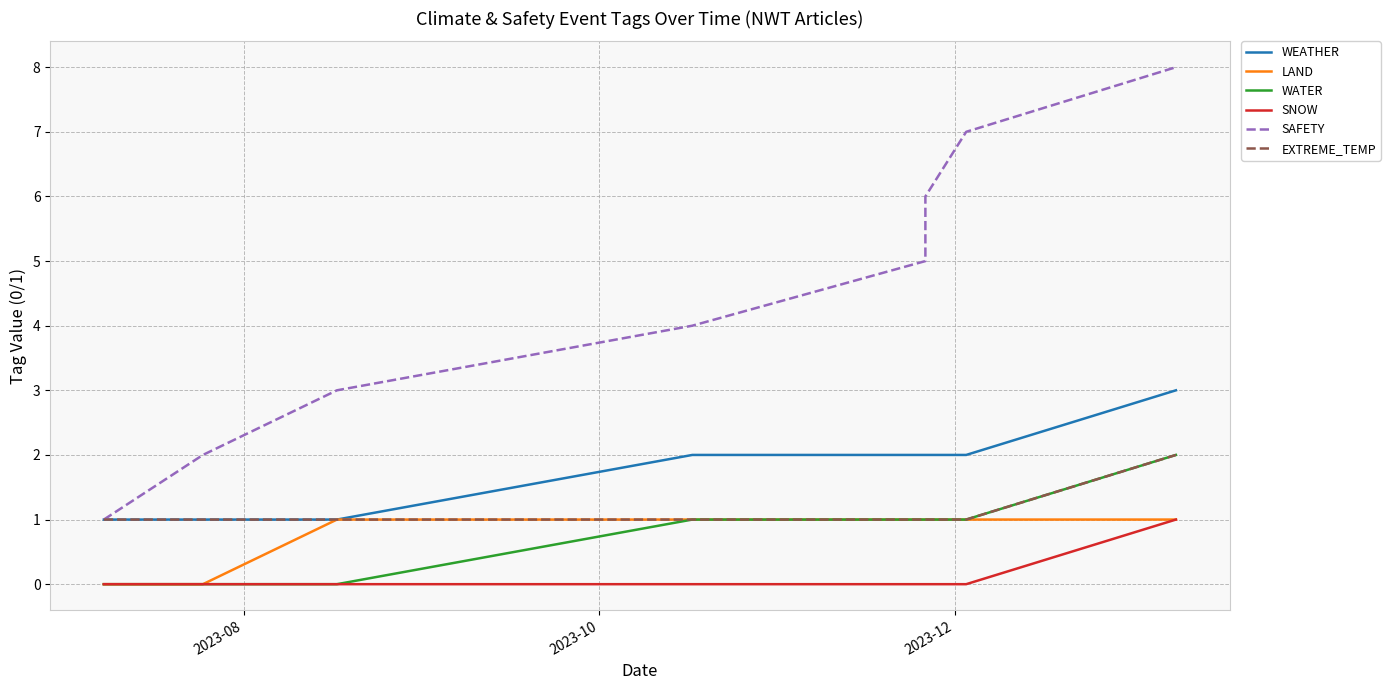

Is the value of LAND at 4 greater than the value of EXTREME_TEMP at 6?

No